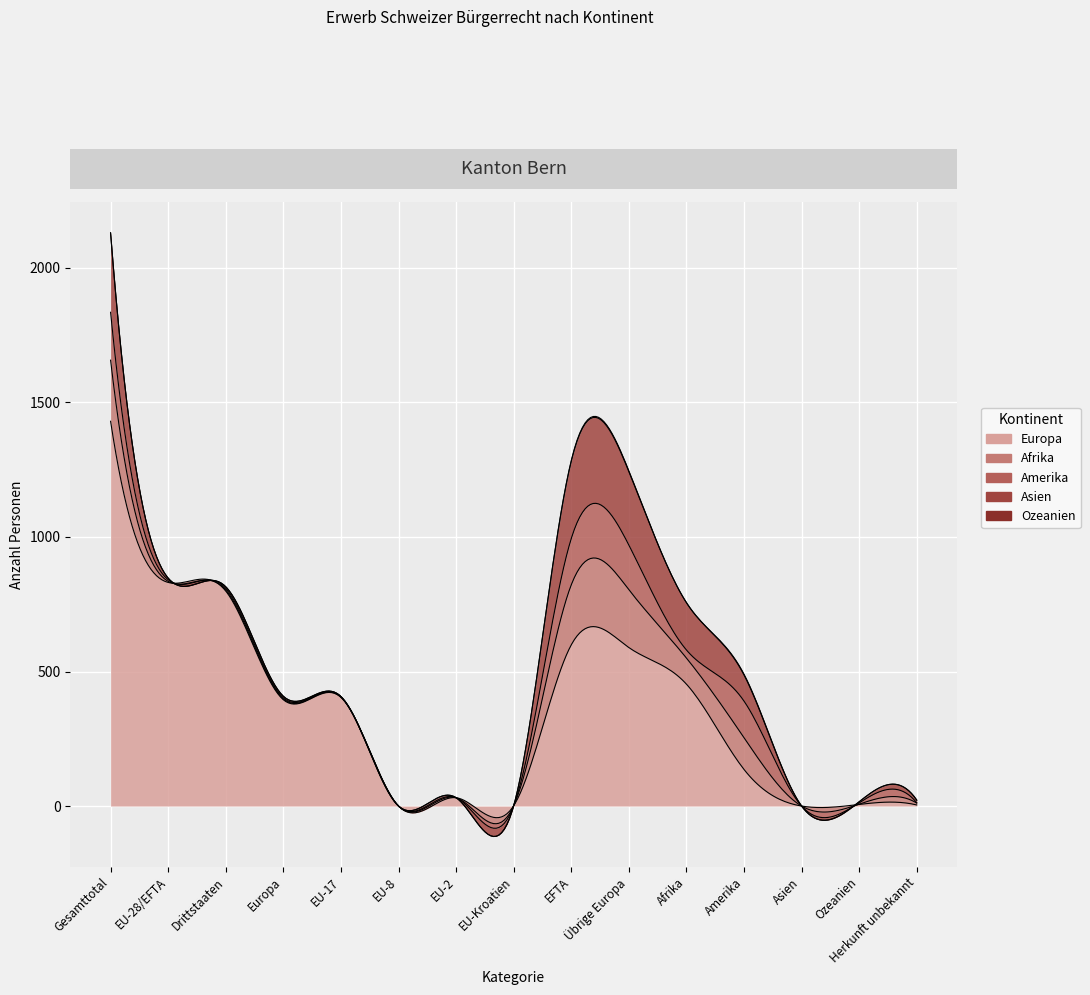

Which series has the widest spread of values?

Europa